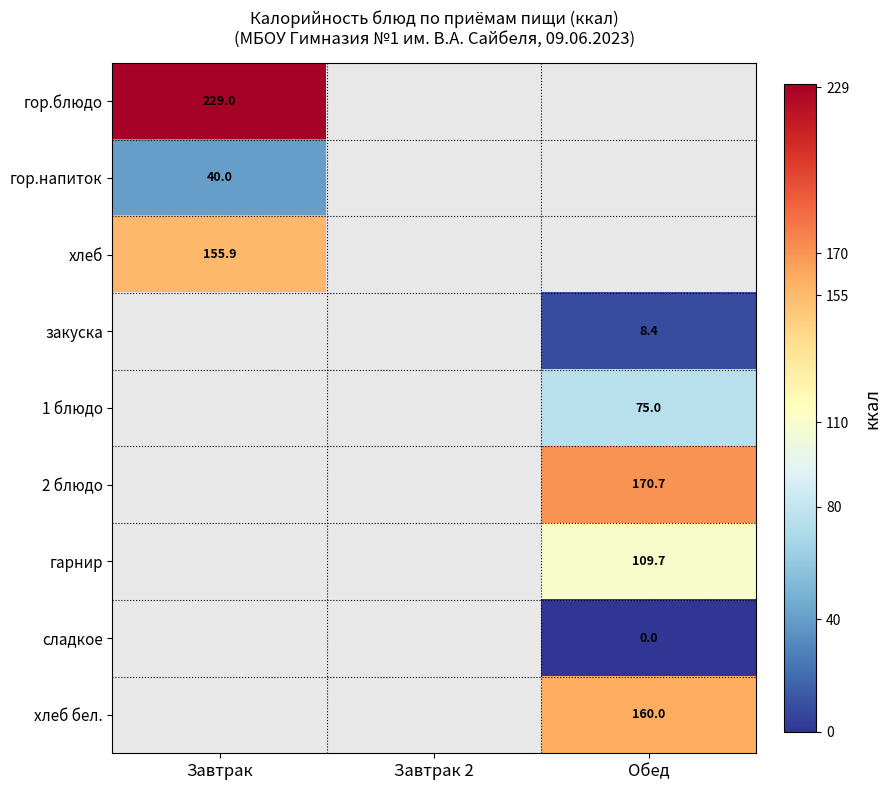

True or false: гор.блюдо has a value of 405.7 at Завтрак.

False